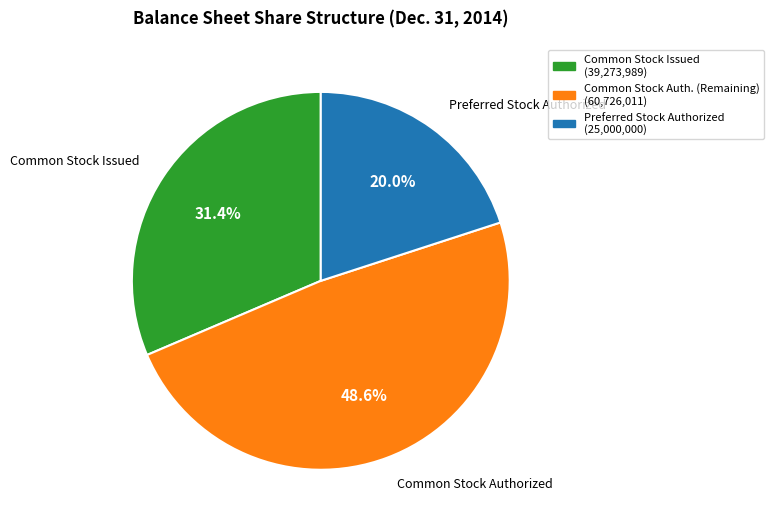

How many segments does this pie chart have?

3